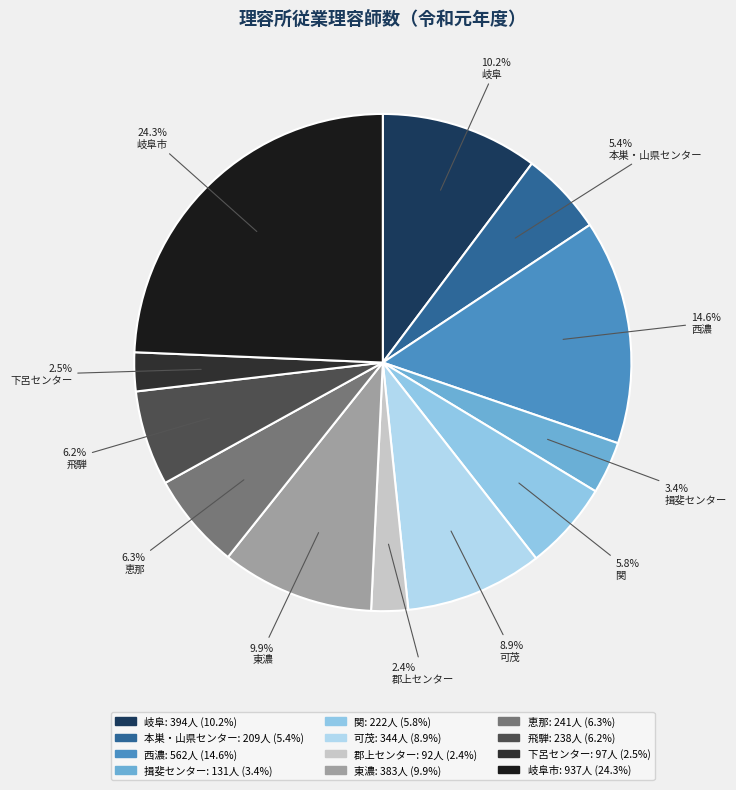

Which slice is the largest?

岐阜市